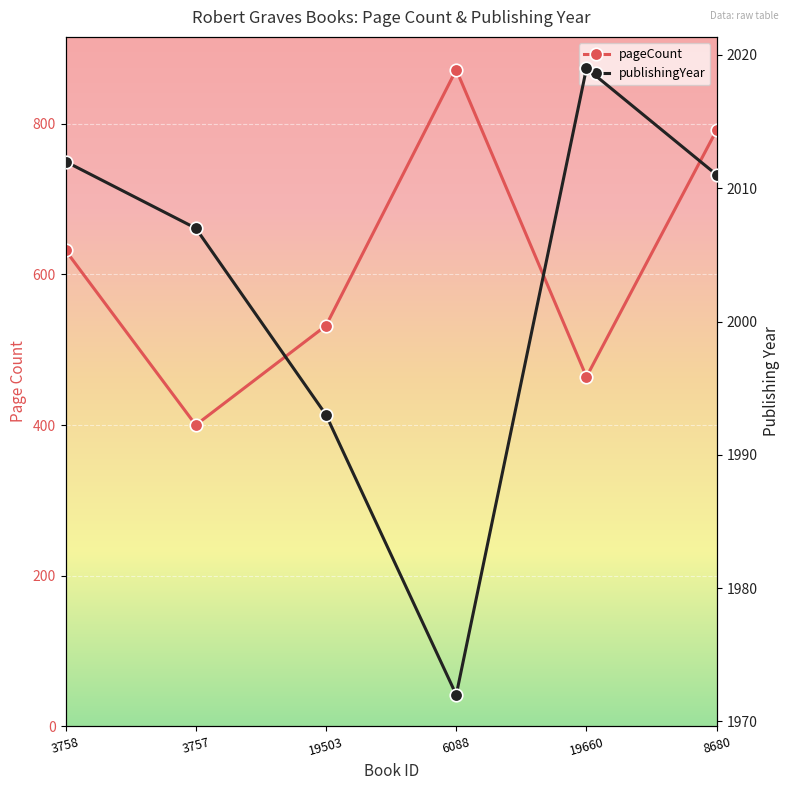

In publishingYear, how many points are higher than both neighbors (excluding endpoints)?

1